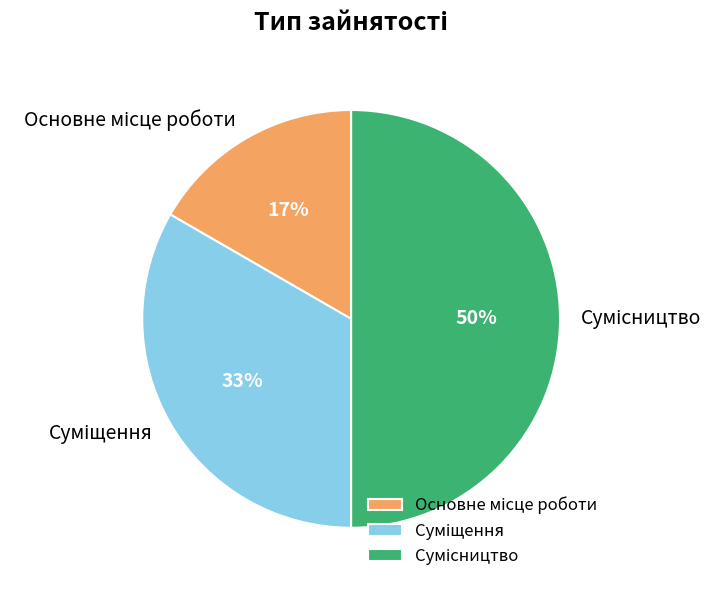

To the nearest percent, what is the average slice percentage?

33%